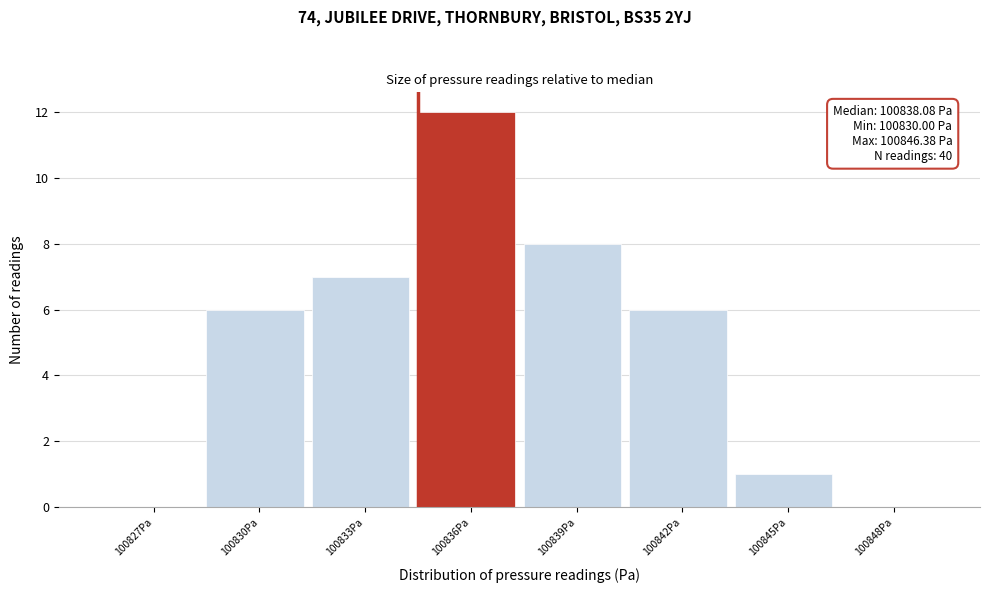

Reading left to right, transcribe all the data shown in this chart.

100827Pa=0	100830Pa=6	100833Pa=7	100836Pa=12	100839Pa=8	100842Pa=6	100845Pa=1	100848Pa=0